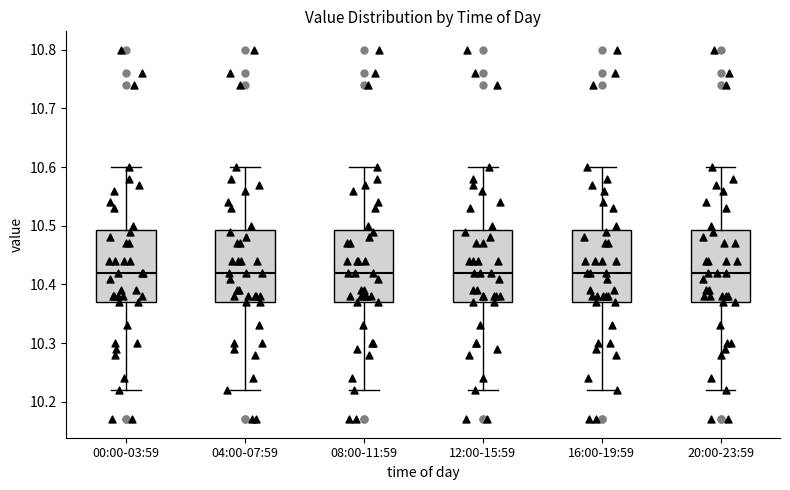

Reading left to right, transcribe this box plot: for each box, give where its median line is, the range the box spans, and where its two whiskers end, as read against the y-axis. The values are not printed on the chart, so give them approximately, as read against the axis.

00:00-03:59: median 10.42, box 10.37 to 10.49, whiskers 10.22 to 10.60
04:00-07:59: median 10.42, box 10.37 to 10.49, whiskers 10.22 to 10.60
08:00-11:59: median 10.42, box 10.37 to 10.49, whiskers 10.22 to 10.60
12:00-15:59: median 10.42, box 10.37 to 10.49, whiskers 10.22 to 10.60
16:00-19:59: median 10.42, box 10.37 to 10.49, whiskers 10.22 to 10.60
20:00-23:59: median 10.42, box 10.37 to 10.49, whiskers 10.22 to 10.60